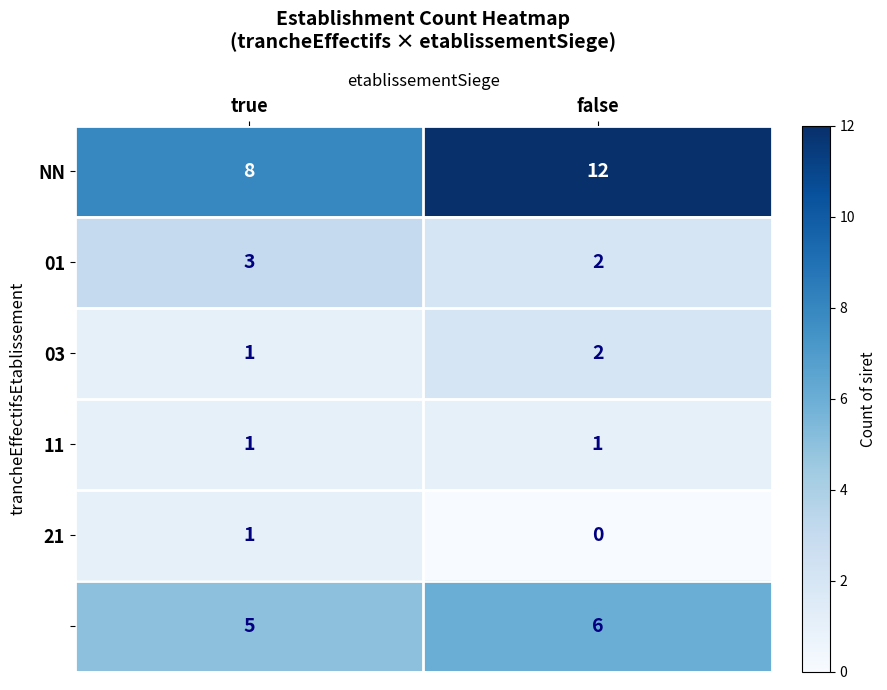

At which category does the chart reach its minimum across all series?

false